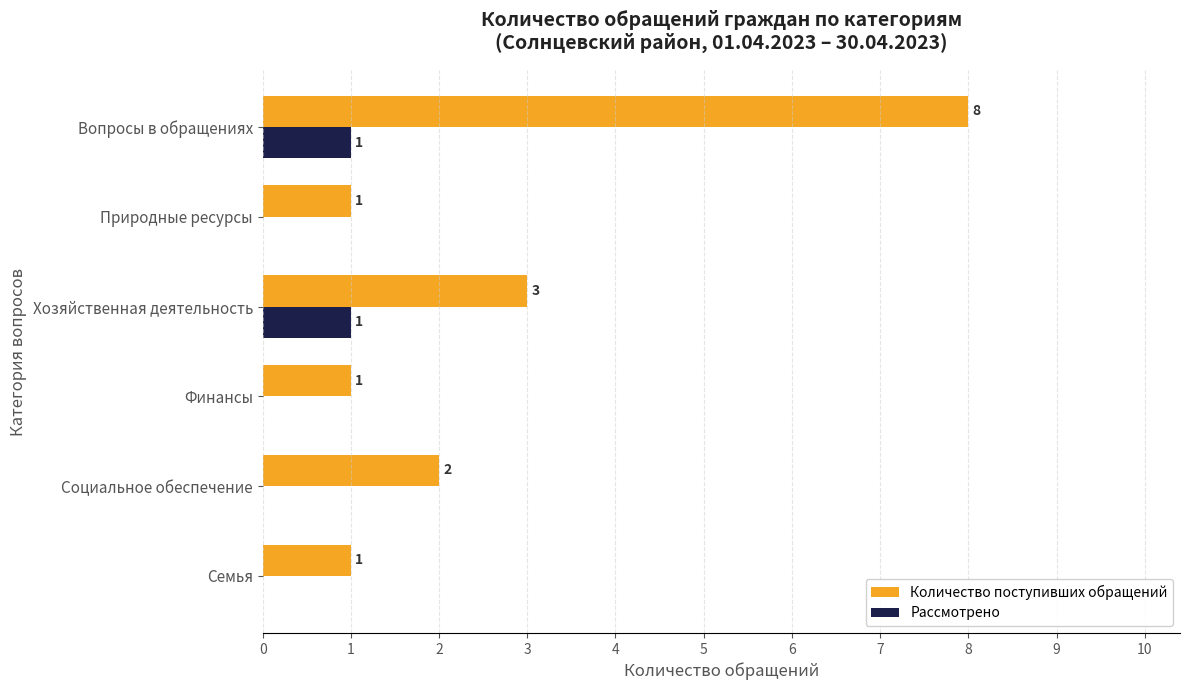

Which series changed the most between Социальное обеспечение and Финансы?

Количество поступивших обращений